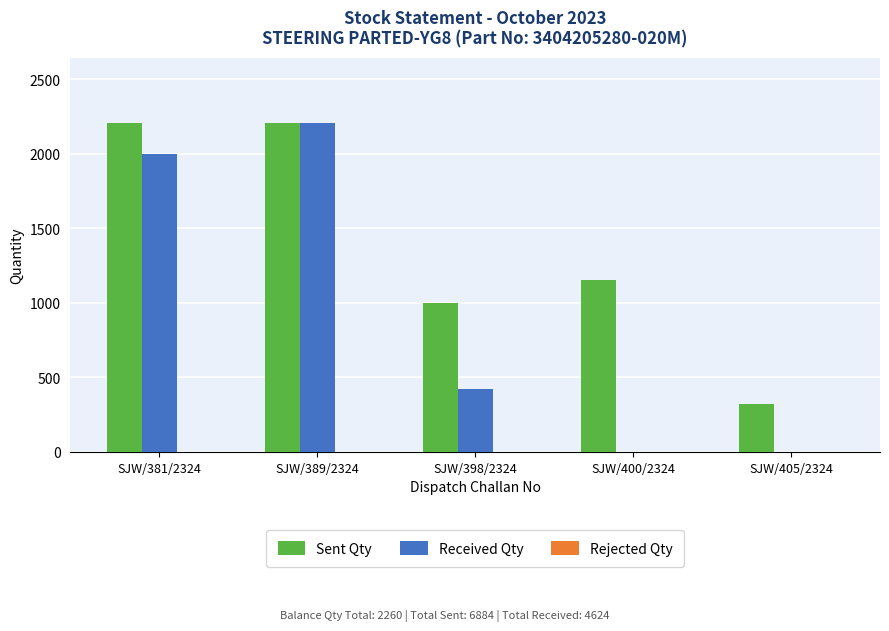

Are the bars horizontal?

No